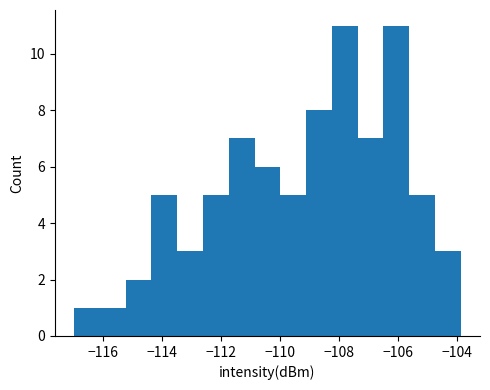

Reading left to right, transcribe this chart: for each bar, give the range it covers on the x-axis and its height. Neither the bar edges nor the heights are printed on the chart, so give them approximately, as read against the axes.

-117.0 to -116.0: 1
-116.0 to -115.2: 1
-115.2 to -114.4: 2
-114.4 to -113.4: 5
-113.4 to -112.6: 3
-112.6 to -111.8: 5
-111.8 to -110.8: 7
-110.8 to -110.0: 6
-110.0 to -109.2: 5
-109.2 to -108.2: 8
-108.2 to -107.4: 11
-107.4 to -106.4: 7
-106.4 to -105.6: 11
-105.6 to -104.8: 5
-104.8 to -103.8: 3